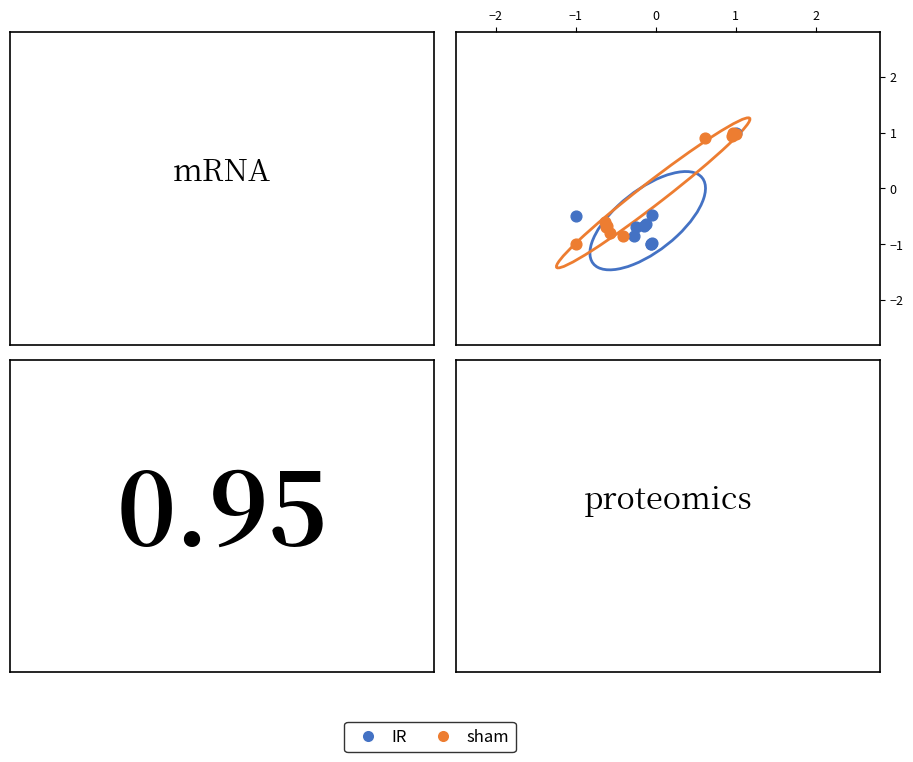

What are all the series names shown in the legend?

IR, sham